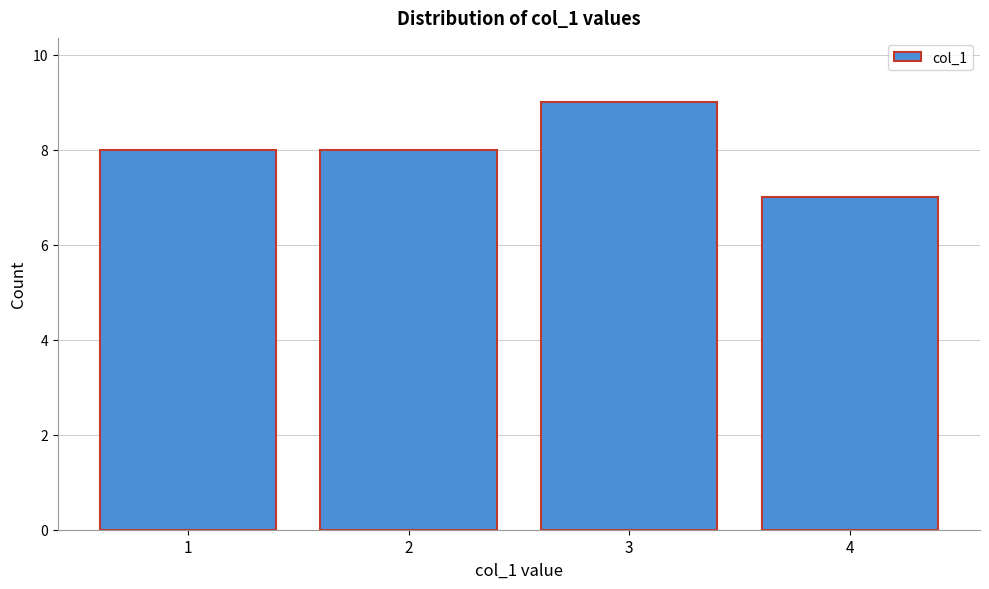

Reading left to right, transcribe this chart: for each bar, give the range it covers on the x-axis and its height. The values are not printed on the chart, so give them approximately, as read against the axis.

0.5 to 1.5: 8
1.5 to 2.5: 8
2.5 to 3.5: 9
3.5 to 4.5: 7